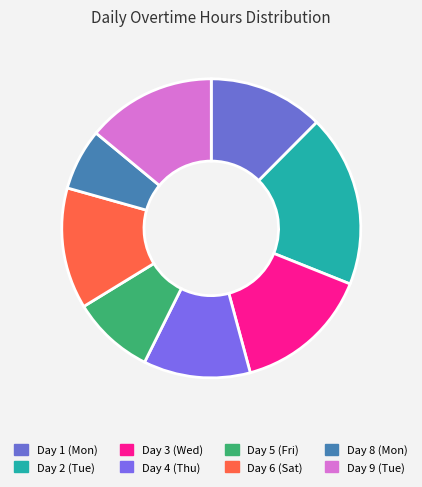

Is Day 6 (Sat) the majority of the pie?

No